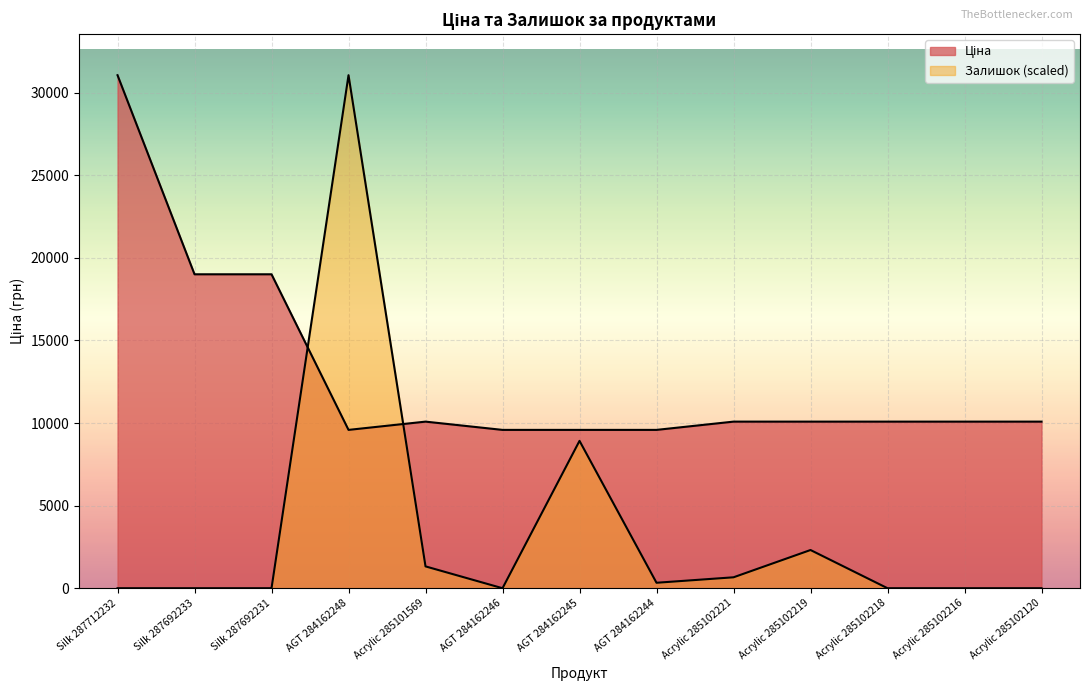

What are all the series names shown in the legend?

Ціна, Залишок